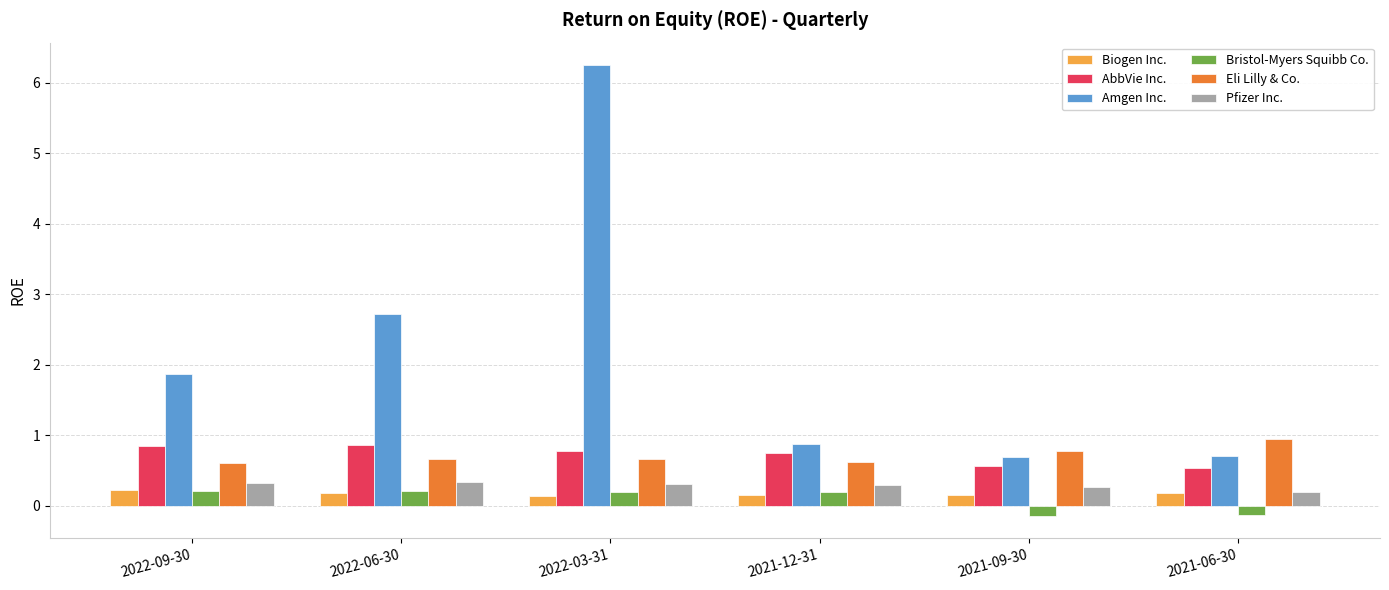

How many bars are there in each group?

6